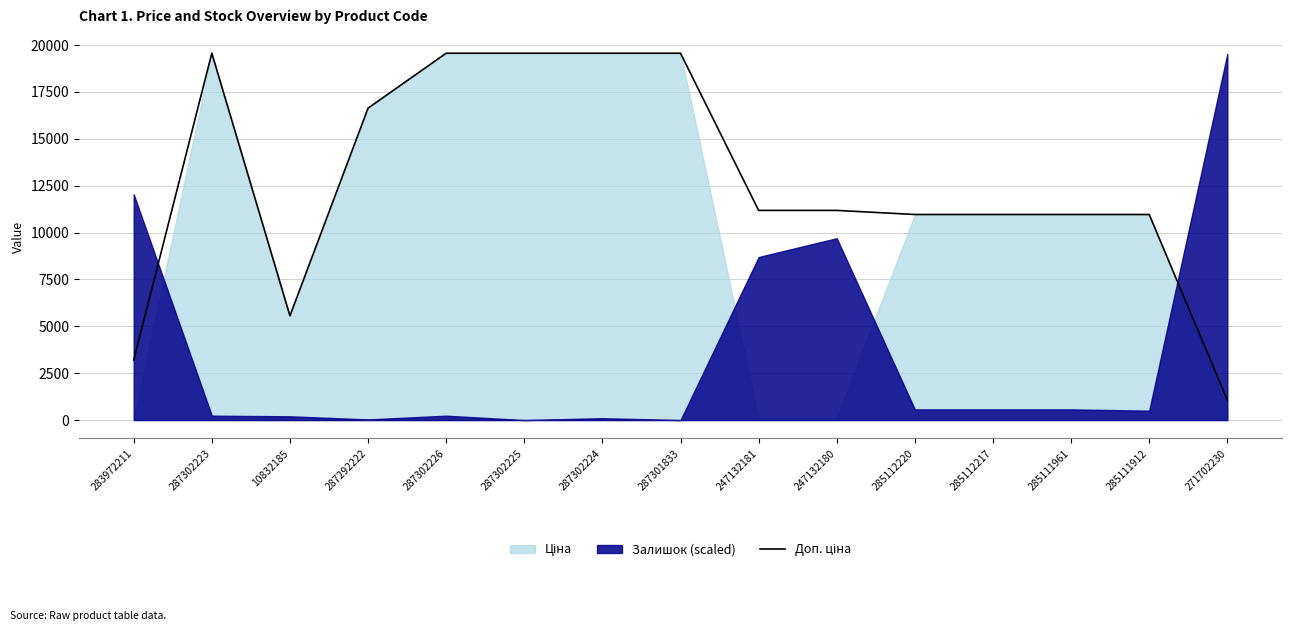

How many lines are shown in the chart?

1